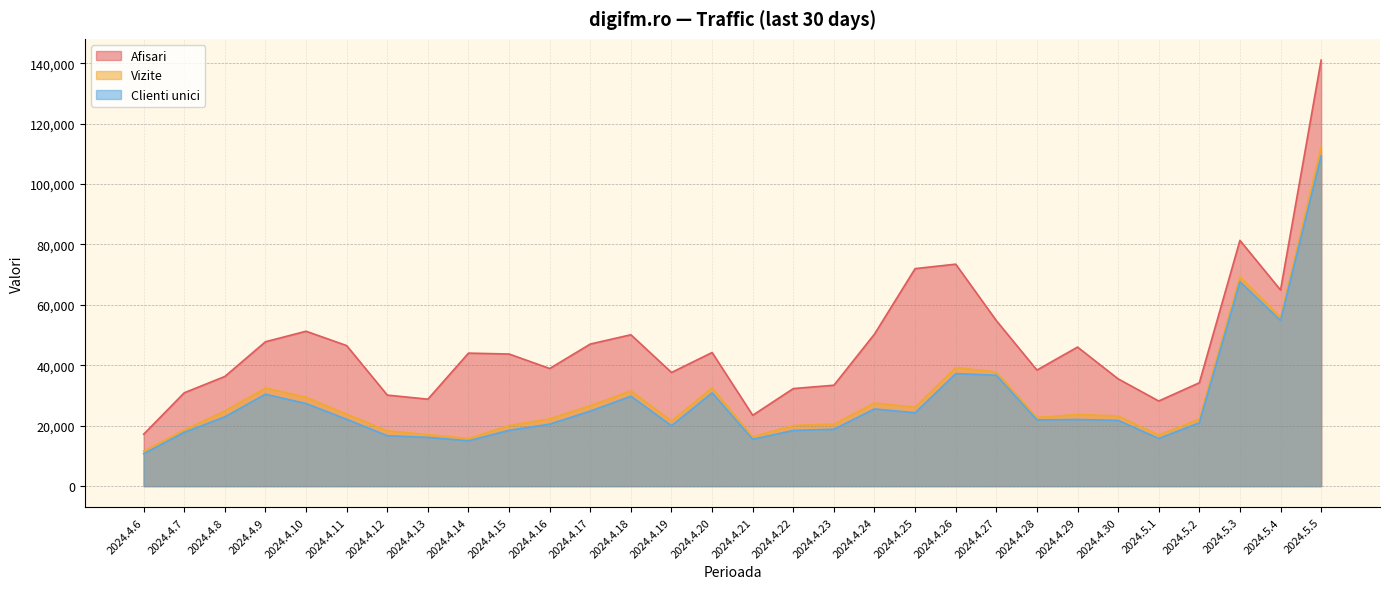

Where does the Vizite series first go above 23707?

2024.4.8